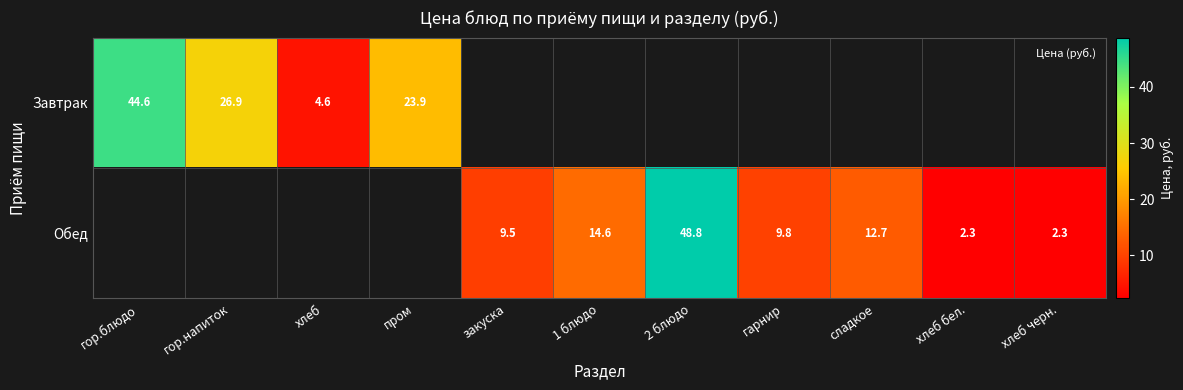

True or false: Завтрак has a value of 4.6 at хлеб.

True